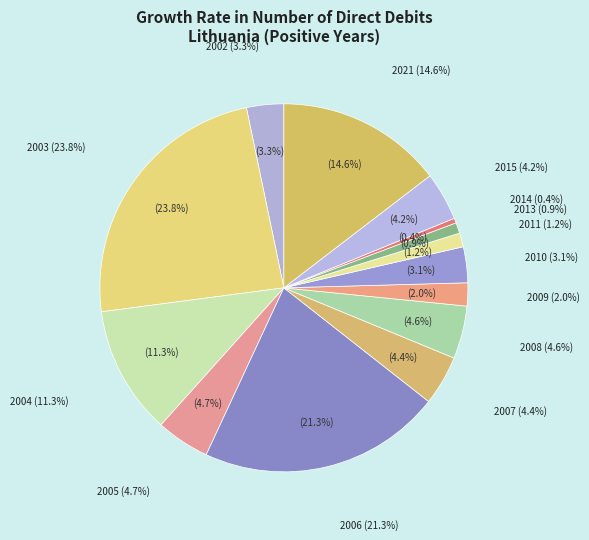

Approximately how many times larger is the value at 2021 compared to 2006?

0.7